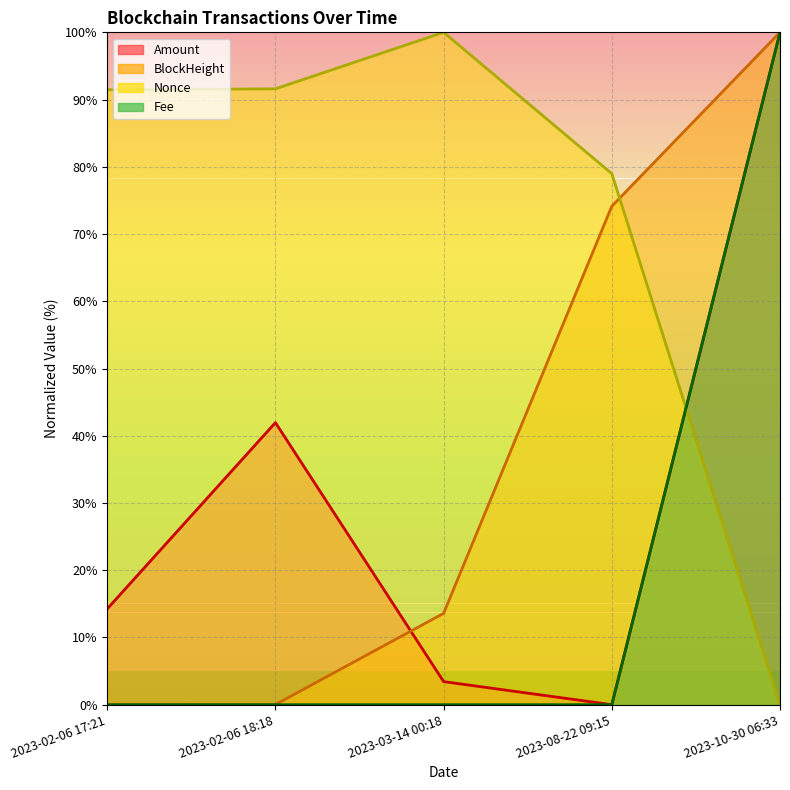

True or false: Nonce has more than 0 points higher than both neighbors.

True